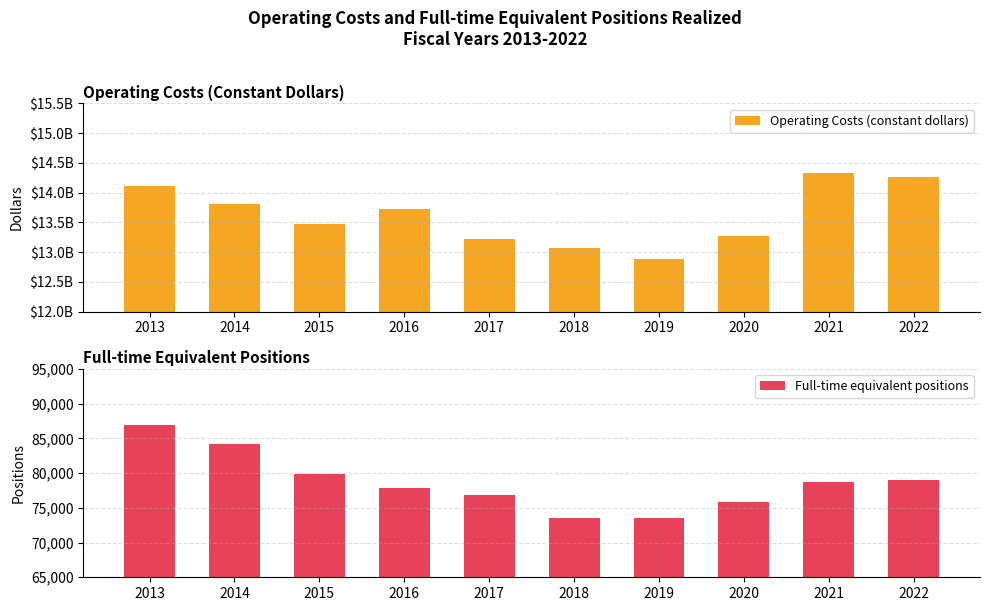

Which category has the lowest value in the Full-time equivalent positions series?

2018